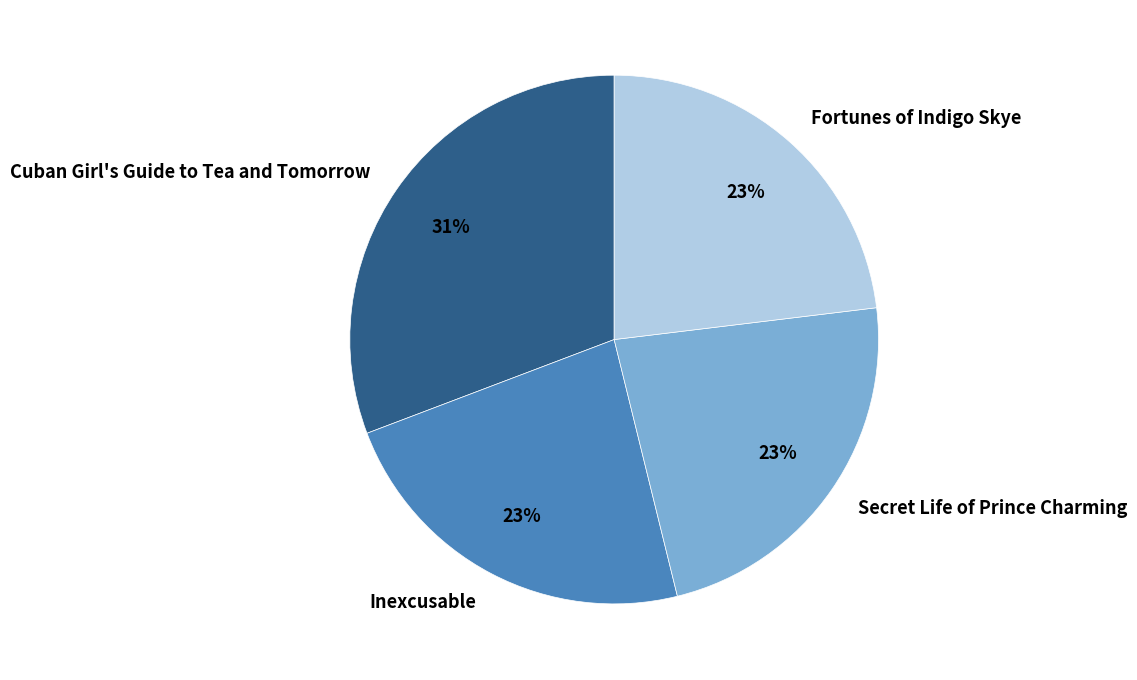

True or false: Inexcusable accounts for 23% of the total.

True